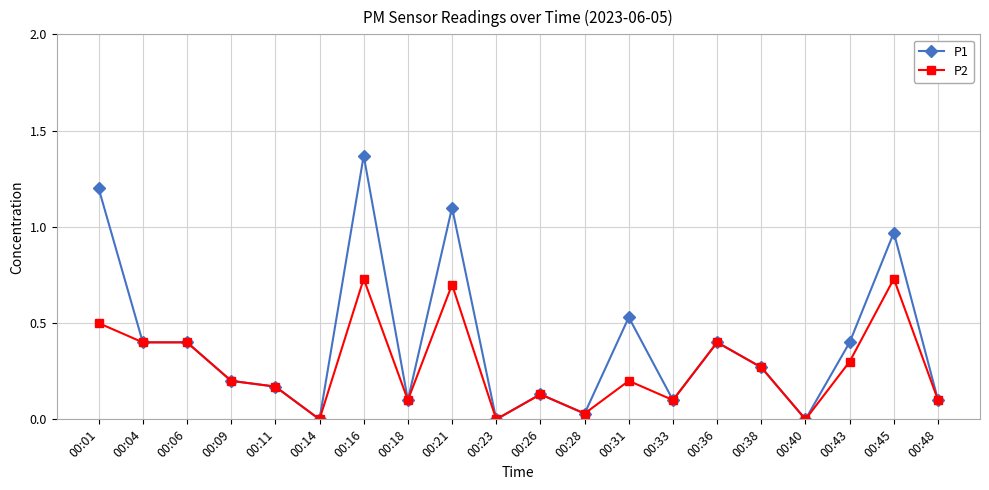

At which category is the sum across all series the highest?

00:16